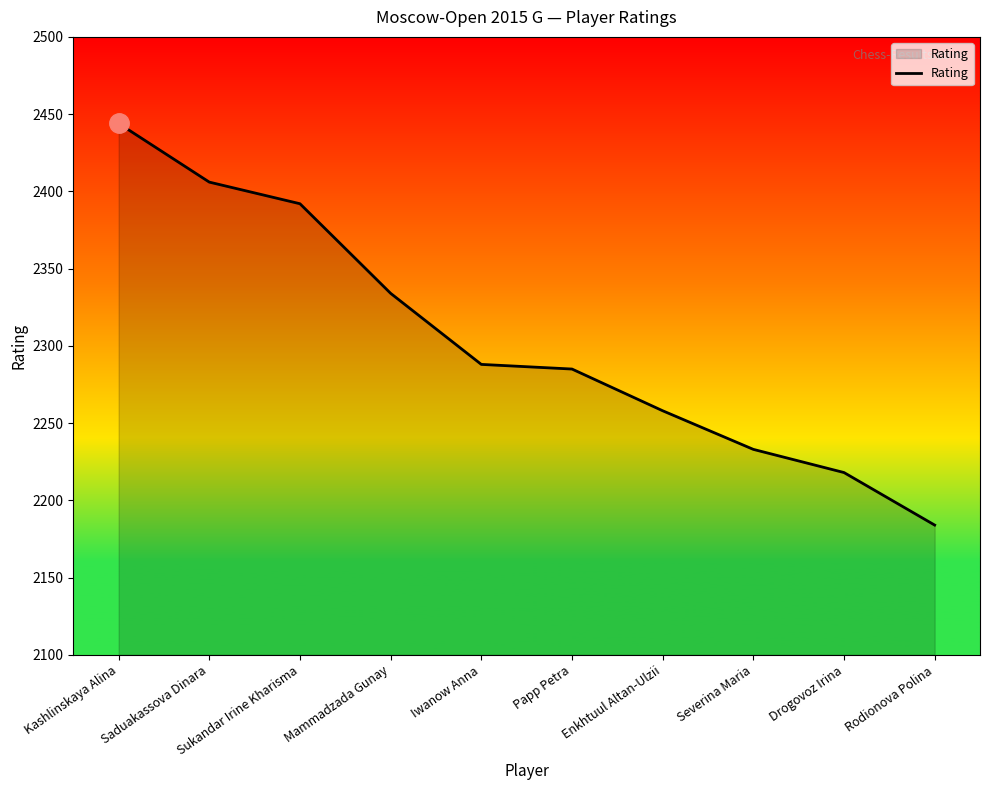

Reading left to right, transcribe all the data shown in this chart.

Kashlinskaya Alina=2444	Saduakassova Dinara=2406	Sukandar Irine Kharisma=2392	Mammadzada Gunay=2334	Iwanow Anna=2288	Papp Petra=2285	Enkhtuul Altan-Ulzii=2258	Severina Maria=2233	Drogovoz Irina=2218	Rodionova Polina=2184